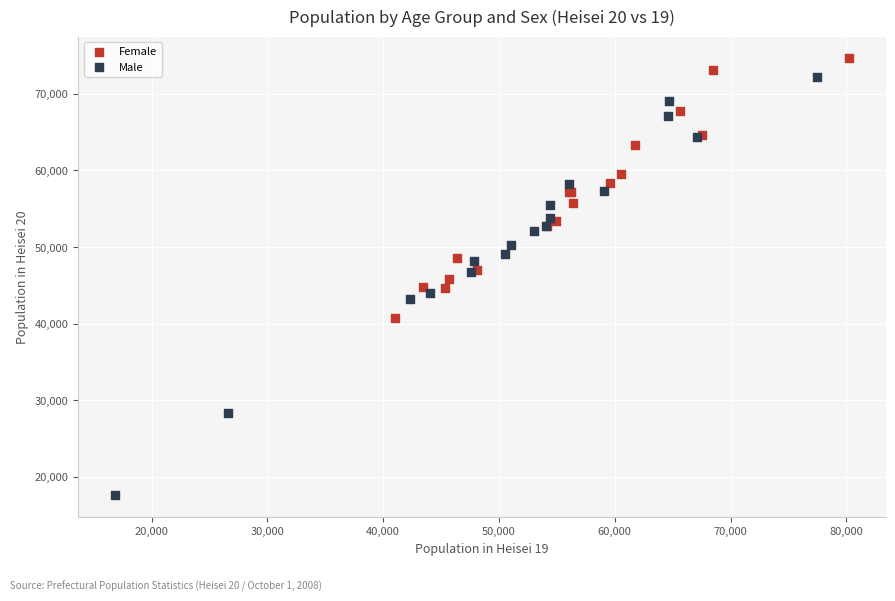

Which series has the widest spread of Y values?

Male